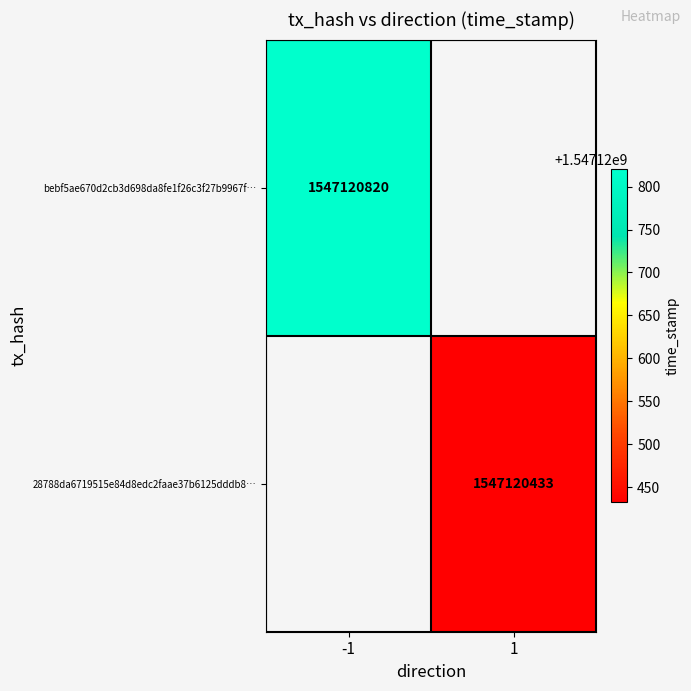

Which series has the largest total across all categories?

bebf5ae670d2cb3d698da8fe1f26c3f27b9967f